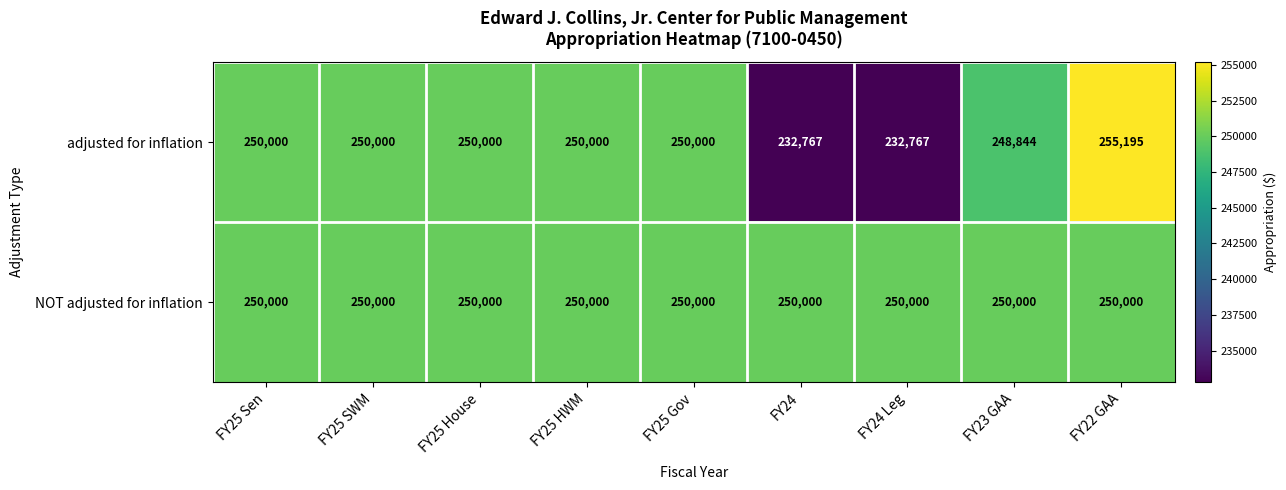

Rank the series by their maximum value, from lowest to highest.

NOT adjusted for inflation, adjusted for inflation